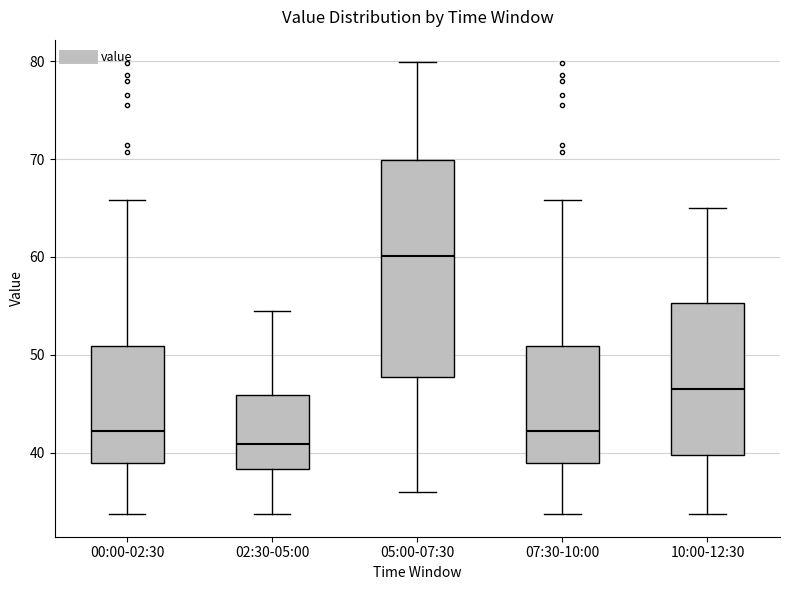

Which box is the tallest, from its lower edge to its upper edge?

05:00-07:30